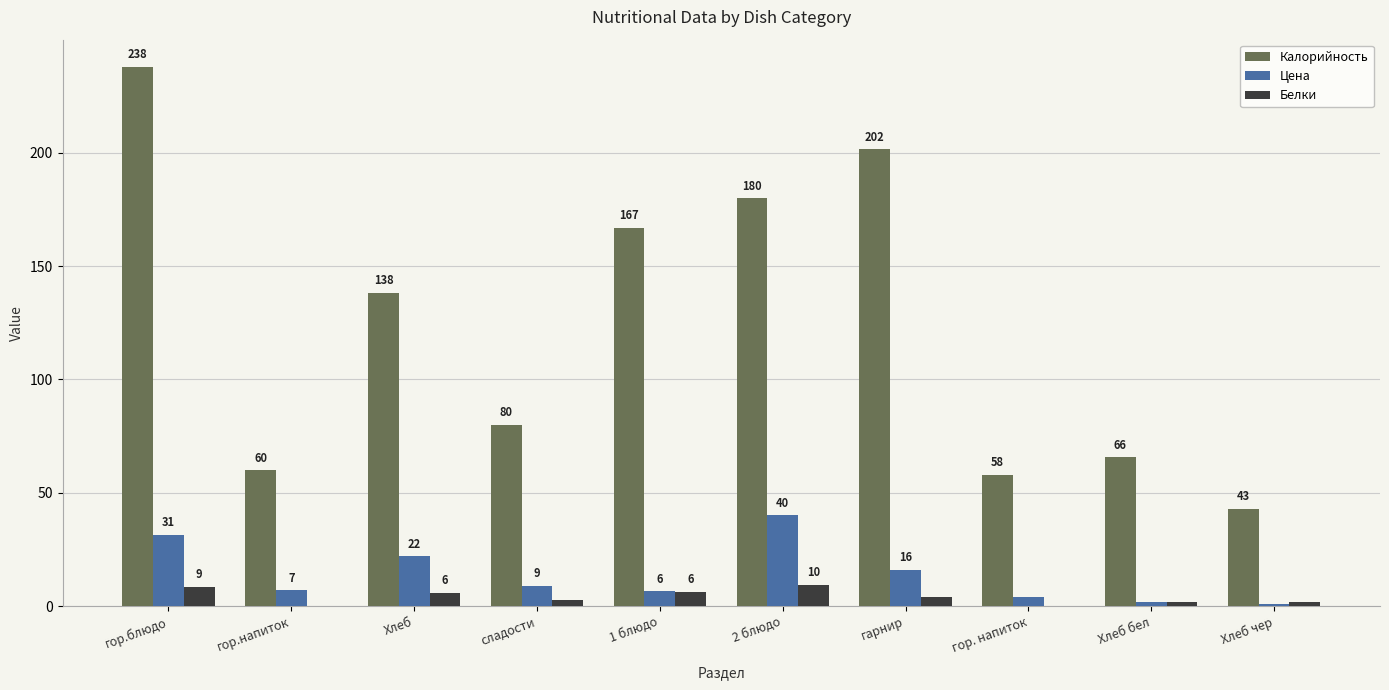

Is the value of Калорийность at 1 блюдо greater than the value of Белки at гор.напиток?

Yes